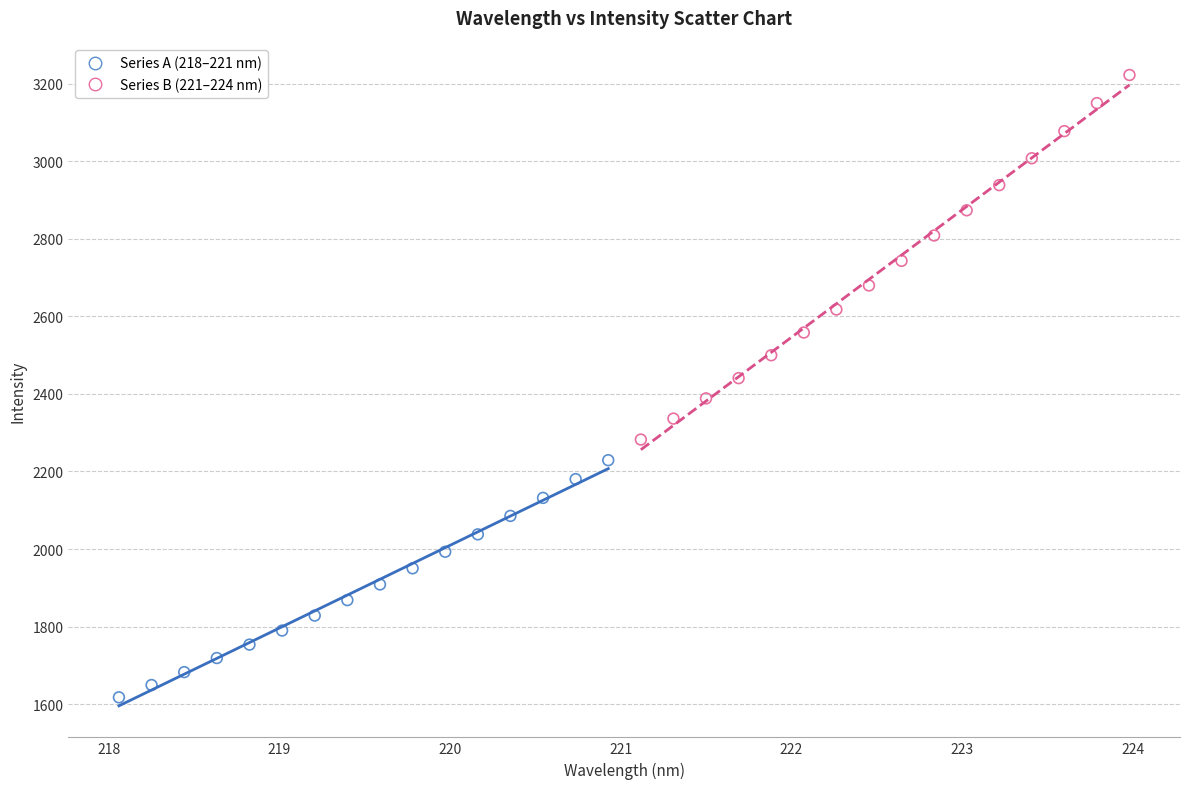

Which series has the largest Y range (max minus min)?

Series B (221–224 nm)